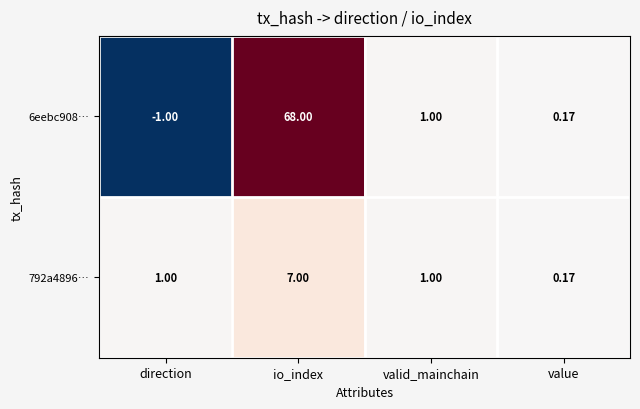

Where does the 6eebc908… series first go above 1?

io_index